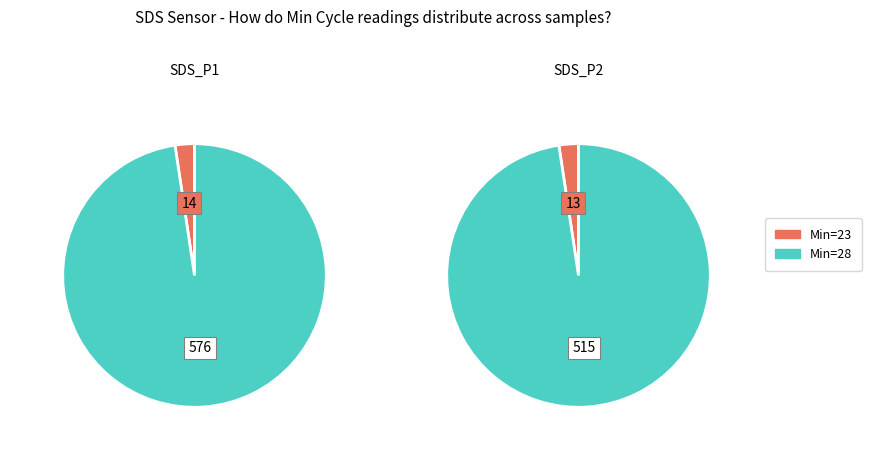

What portion of the pie excludes 8?

96.4%